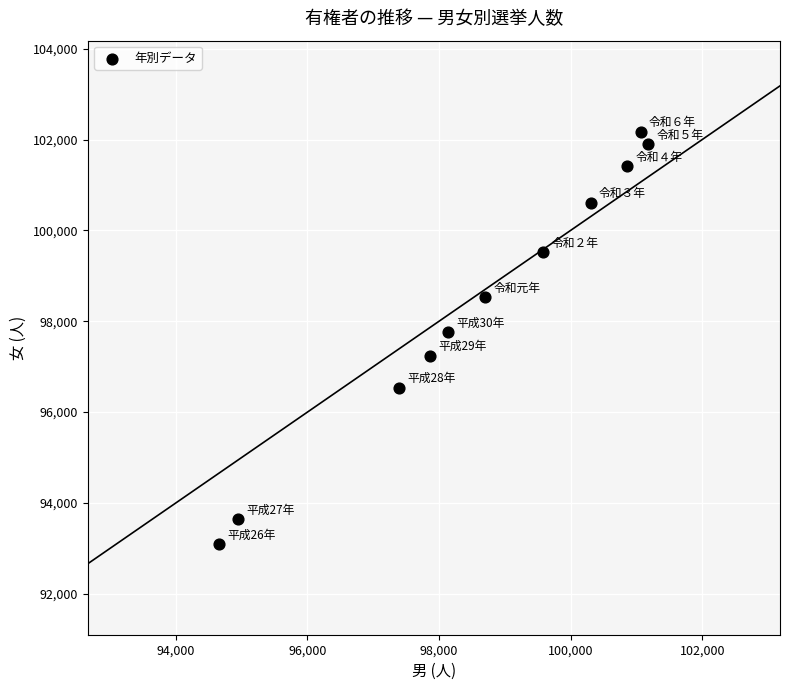

What is the range of Y values (max minus min)?

9080